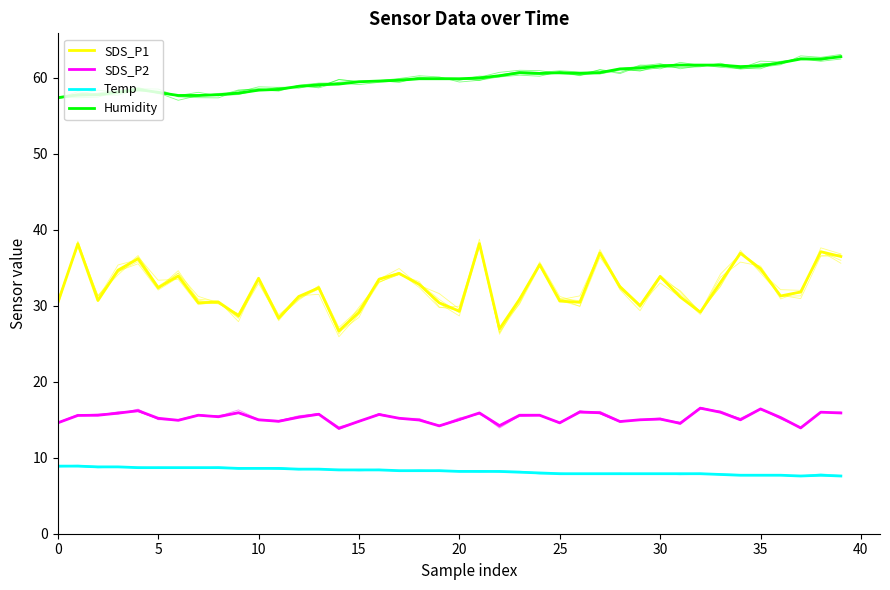

True or false: SDS_P1 and SDS_P2 intersect in this chart.

False